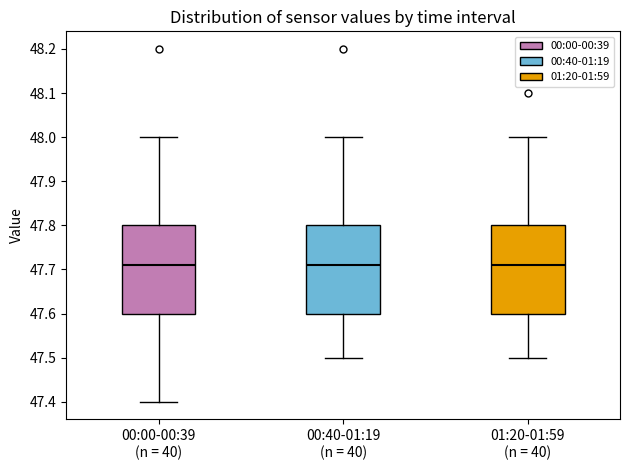

Reading left to right, transcribe this box plot: for each box, give where its median line is, the range the box spans, and where its two whiskers end, as read against the y-axis. The values are not printed on the chart, so give them approximately, as read against the axis.

00:00-00:39 (n = 40): median 47.71, box 47.60 to 47.80, whiskers 47.40 to 48.00
00:40-01:19 (n = 40): median 47.71, box 47.60 to 47.80, whiskers 47.50 to 48.00
01:20-01:59 (n = 40): median 47.71, box 47.60 to 47.80, whiskers 47.50 to 48.00